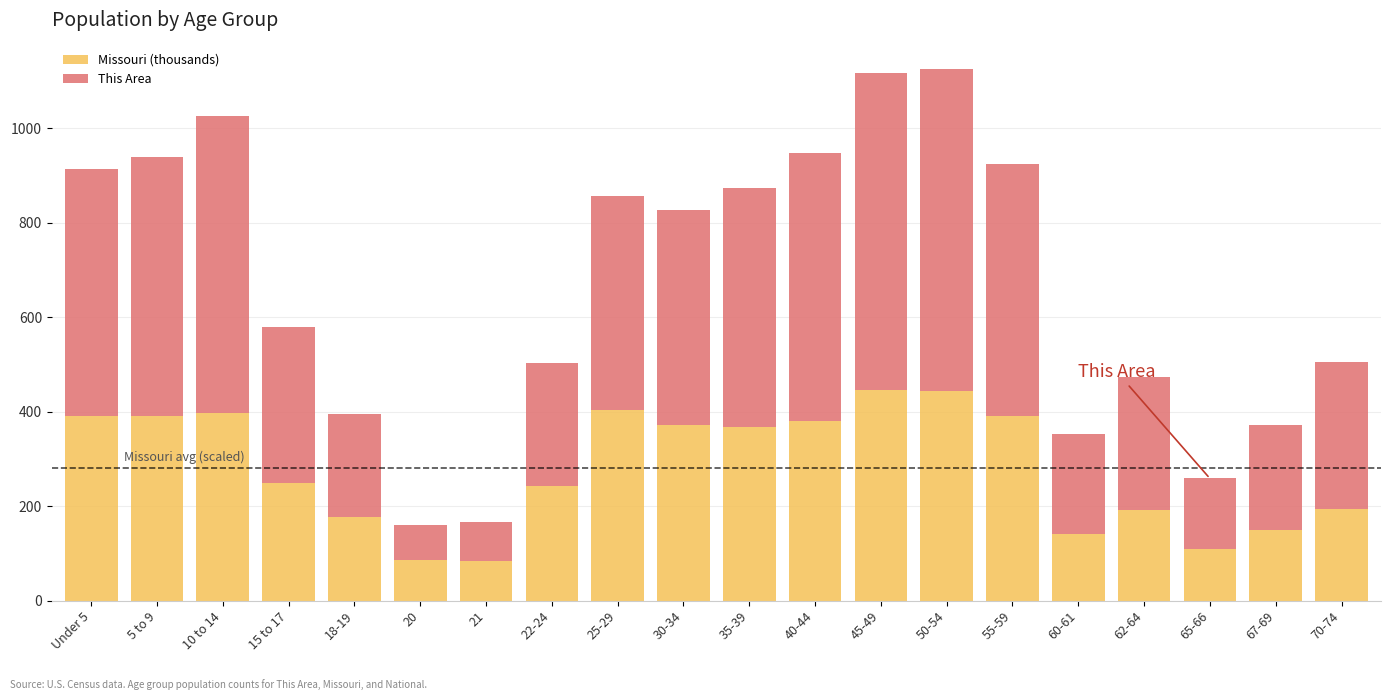

How many data points in Missouri (thousands) are above 368?

10